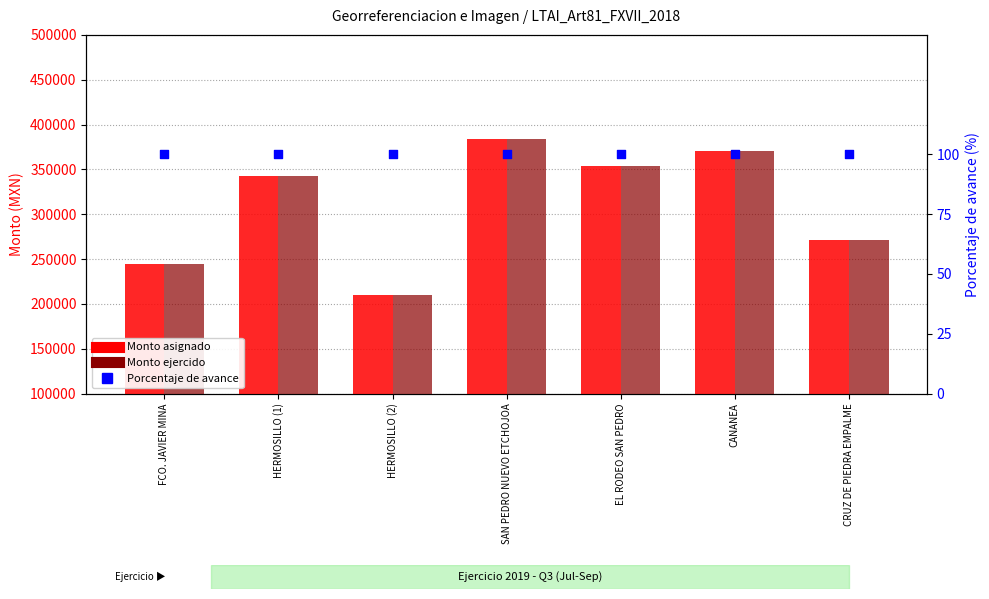

At how many categories does at least one series exceed 245129?

5